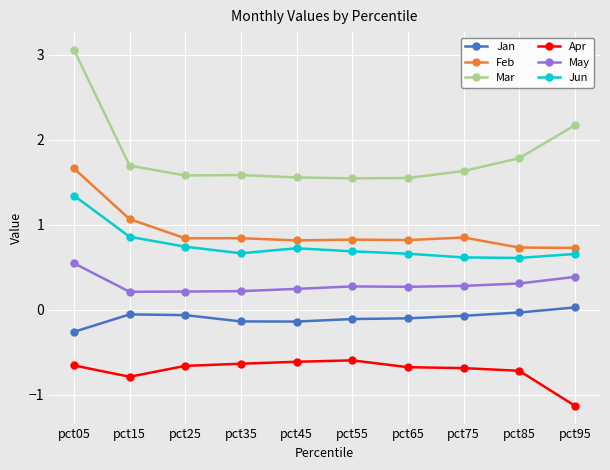

True or false: Feb and May cross at least once.

False